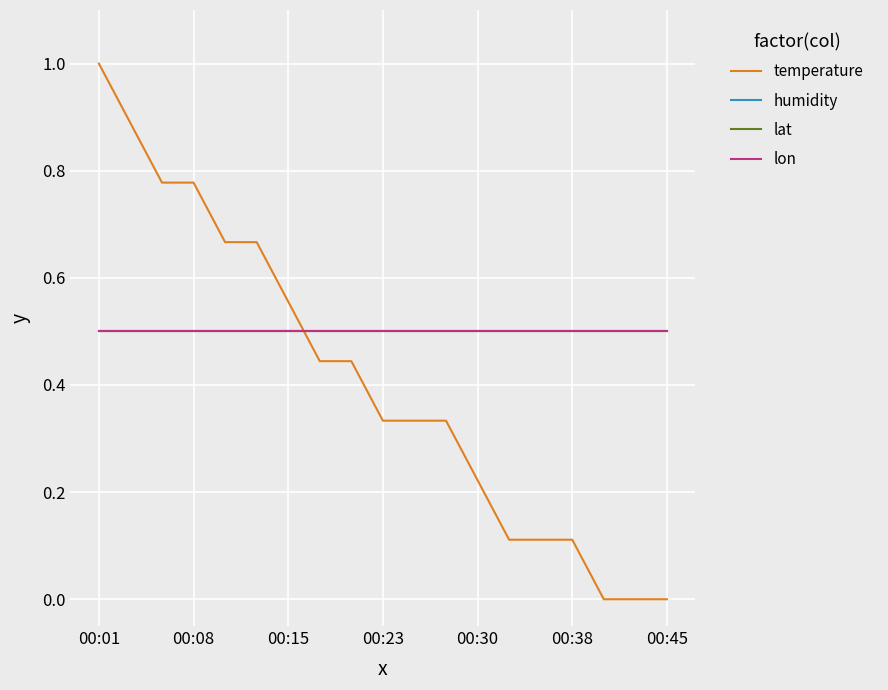

Does the chart have visible grid lines?

Yes